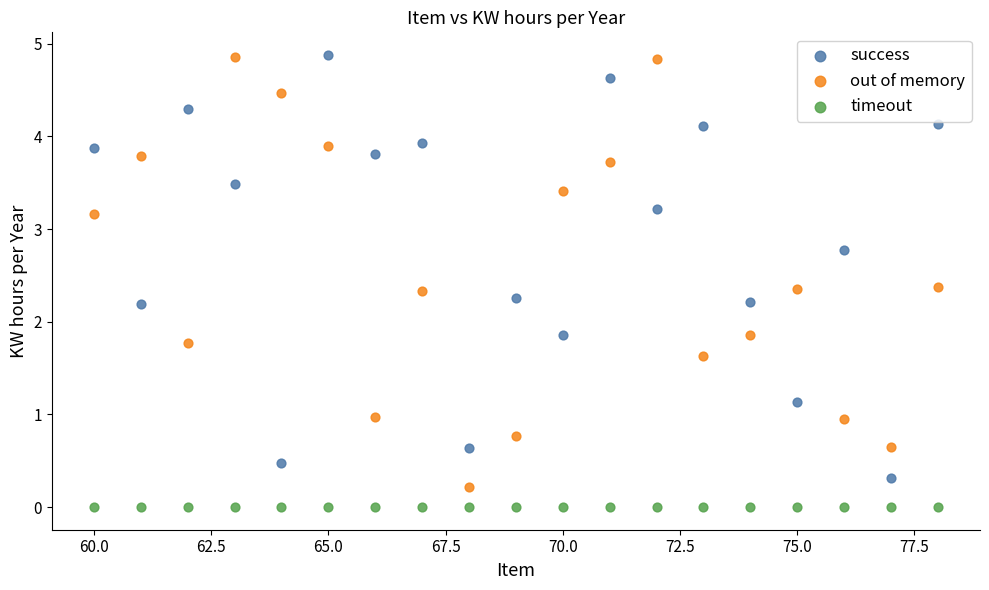

What are all the series names shown in the legend?

success, out of memory, timeout